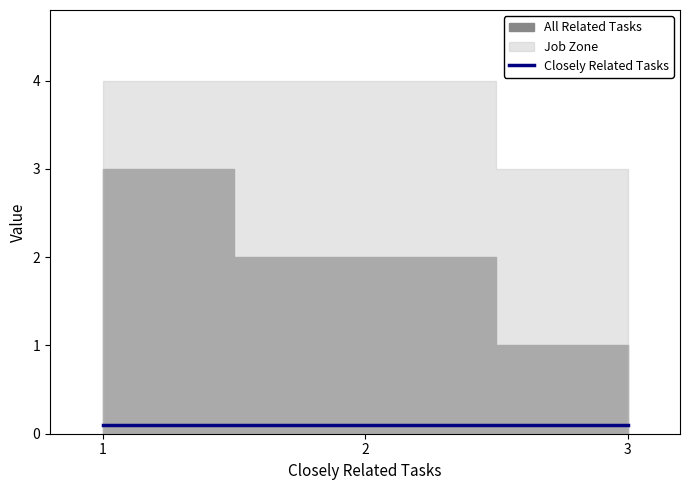

Which series has the largest range (max minus min)?

All Related Tasks